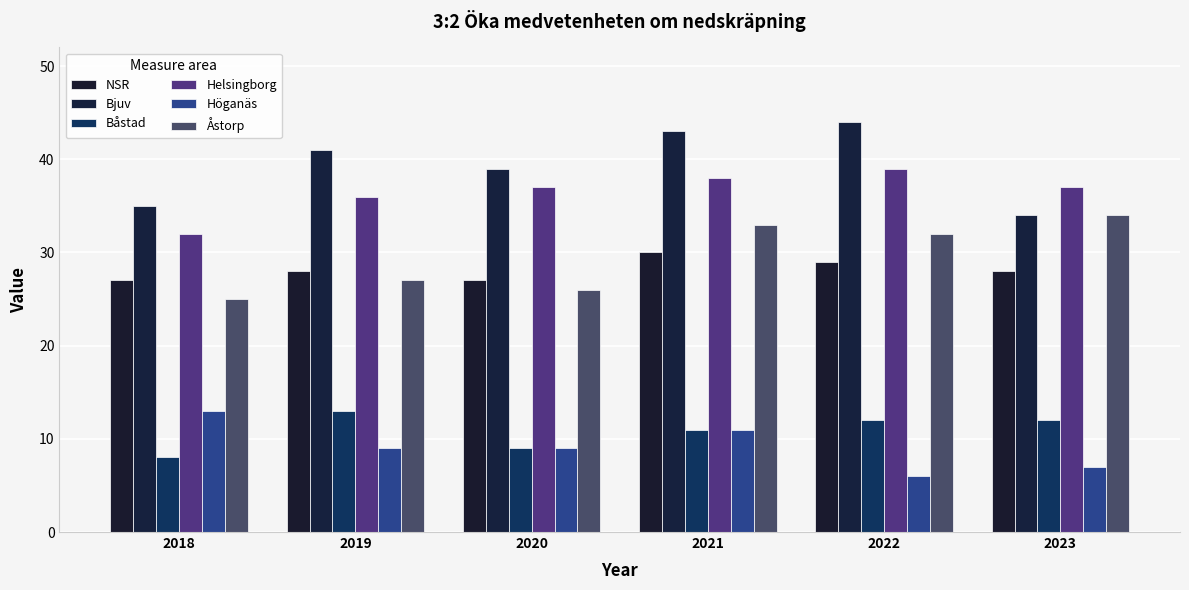

How many groups of bars are there?

6